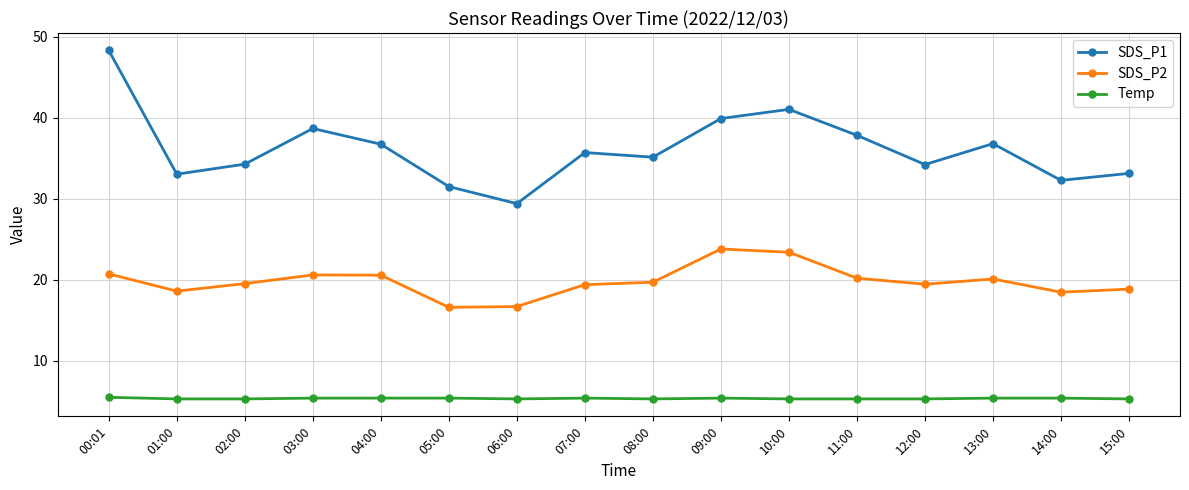

At how many categories does at least one series exceed 7?

16